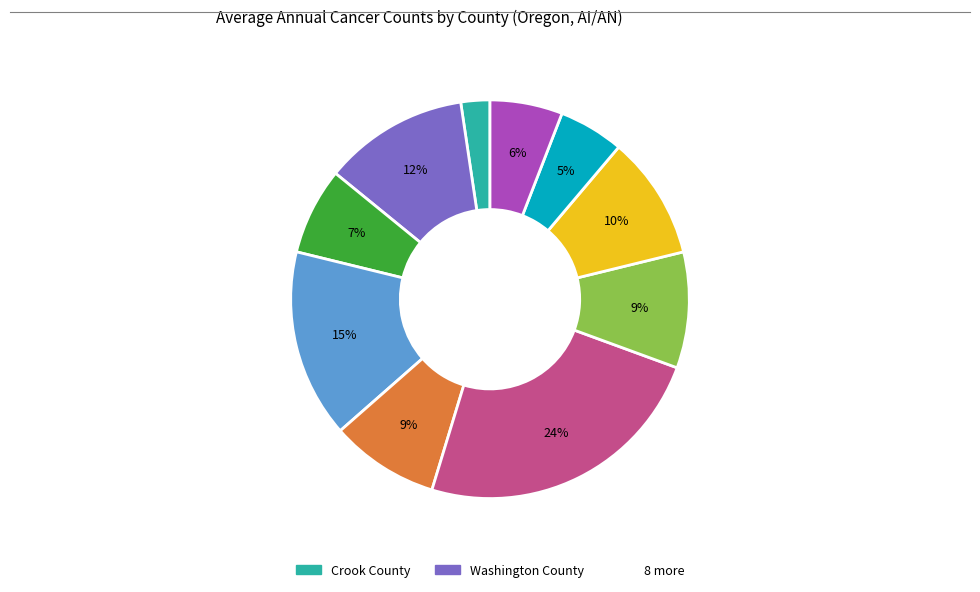

To the nearest percent, what is the average slice percentage?

10%